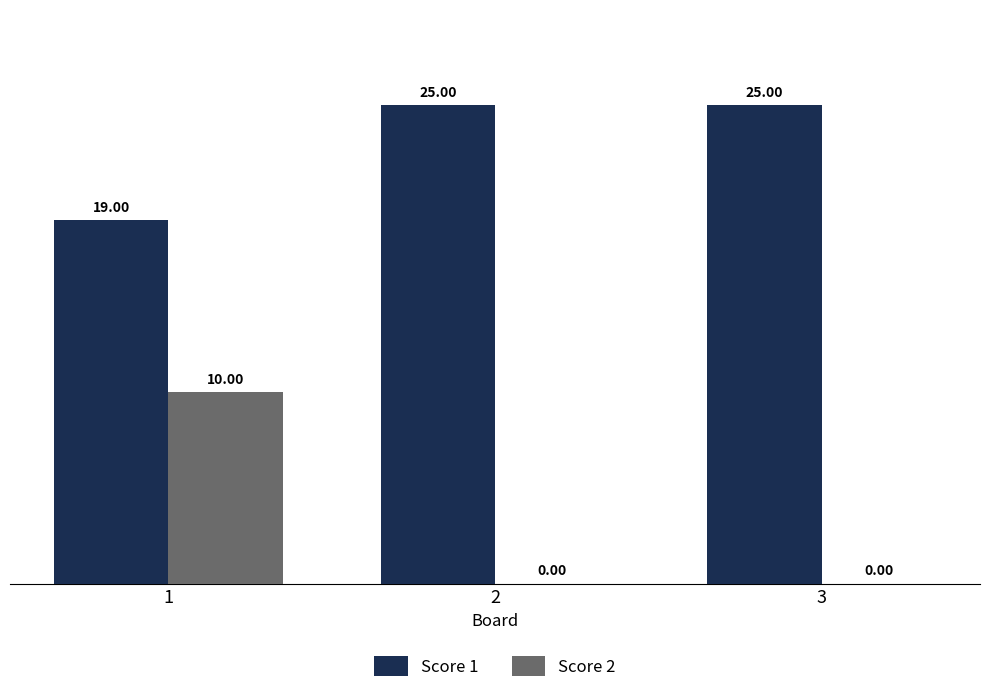

Reading right to left, extract all data points from this chart.

Score 1: 3=25	2=25	1=19
Score 2: 3=0	2=0	1=10